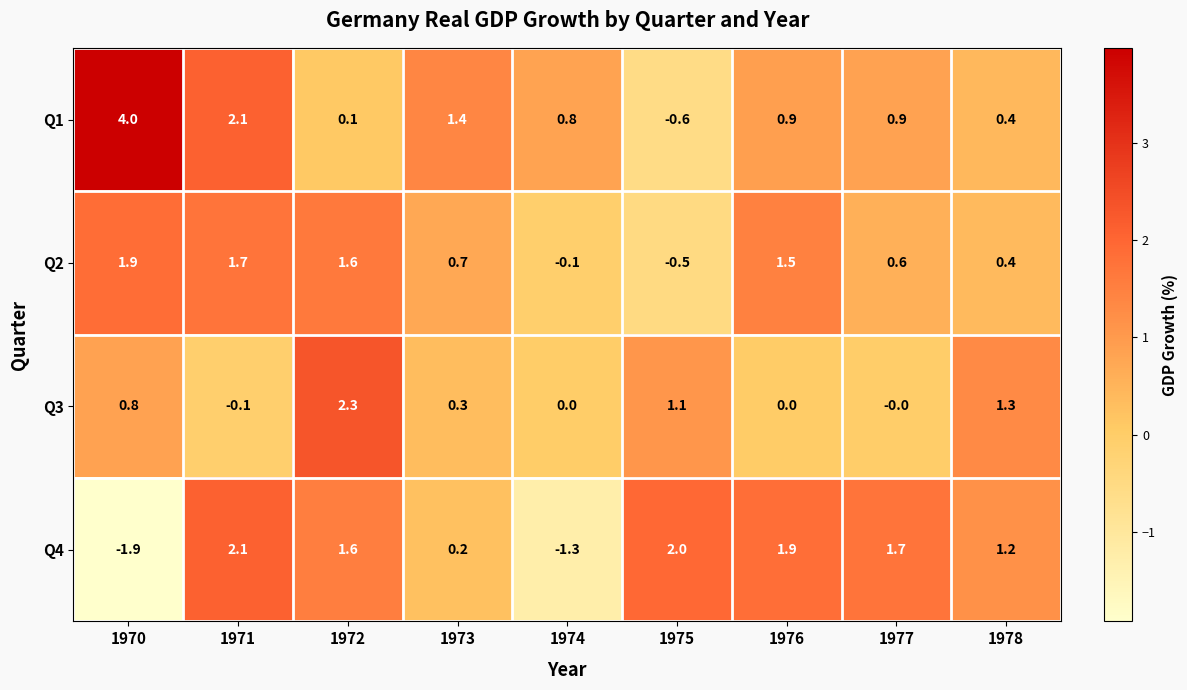

True or false: Q3 has a value of -0.1 at 1971.

True